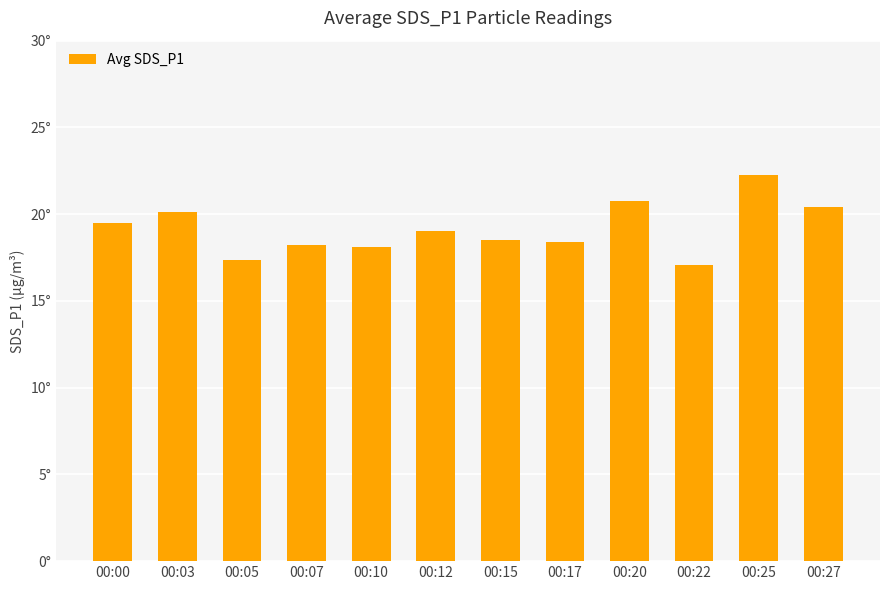

What is the sum of all values?

229.7